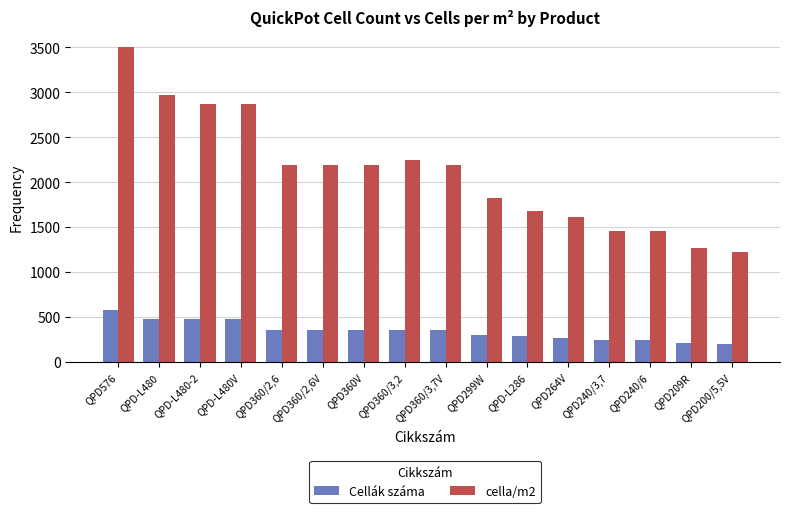

Which series has the widest spread of values?

cella/m2